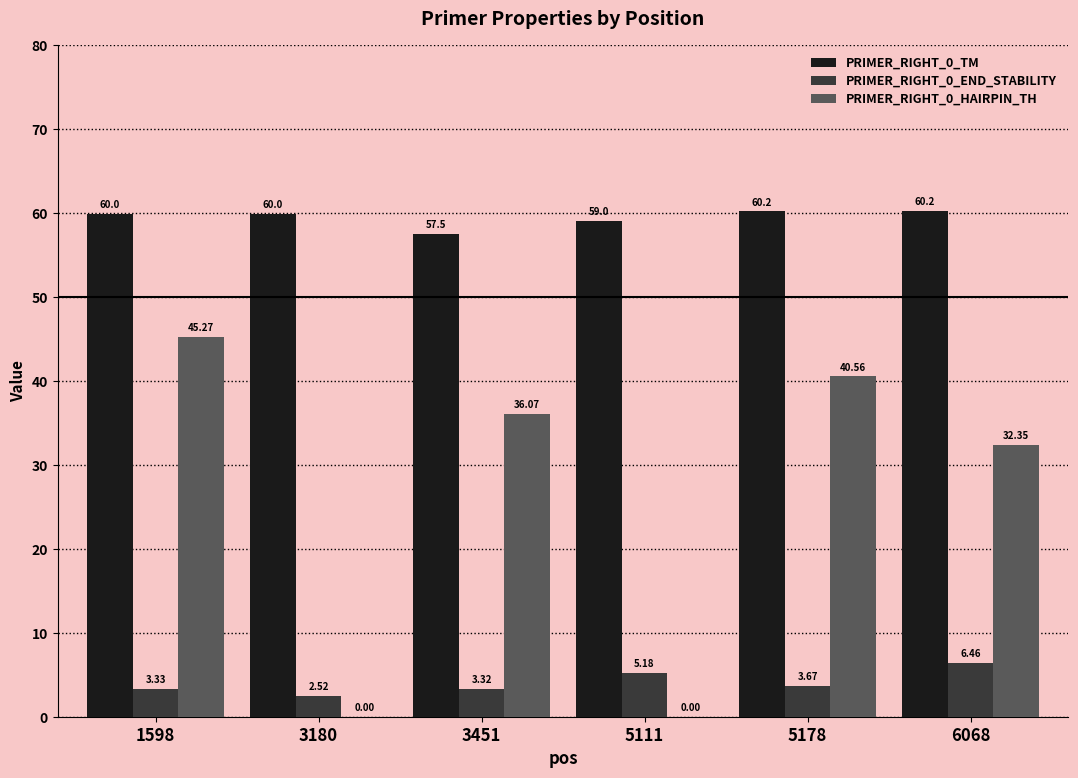

Is the value of PRIMER_RIGHT_0_END_STABILITY at 1598 greater than the value of PRIMER_RIGHT_0_TM at 5111?

No